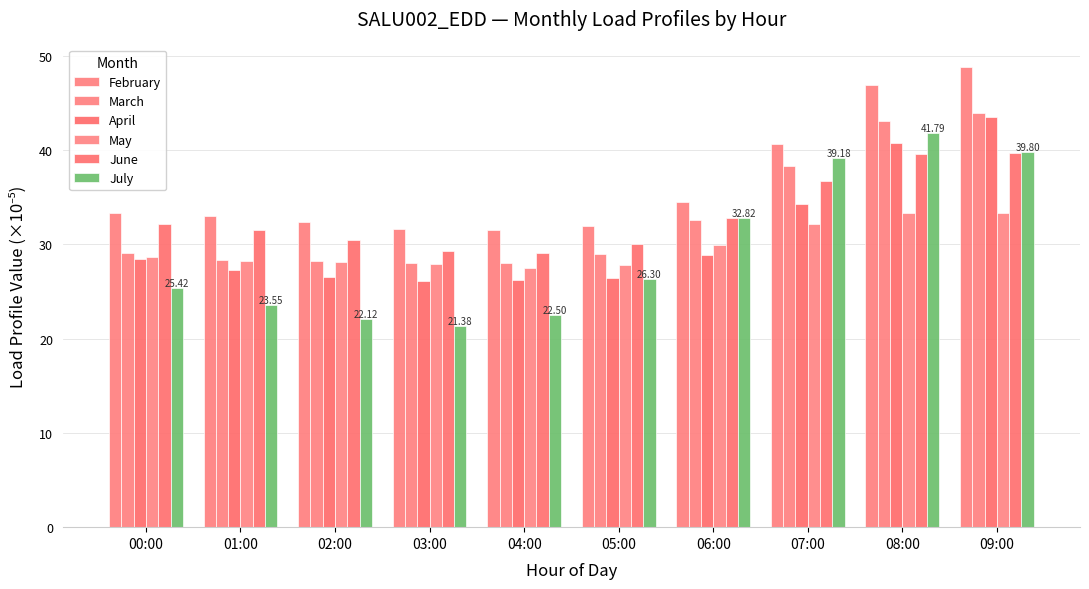

What are all the series names shown in the legend?

February, March, April, May, June, July